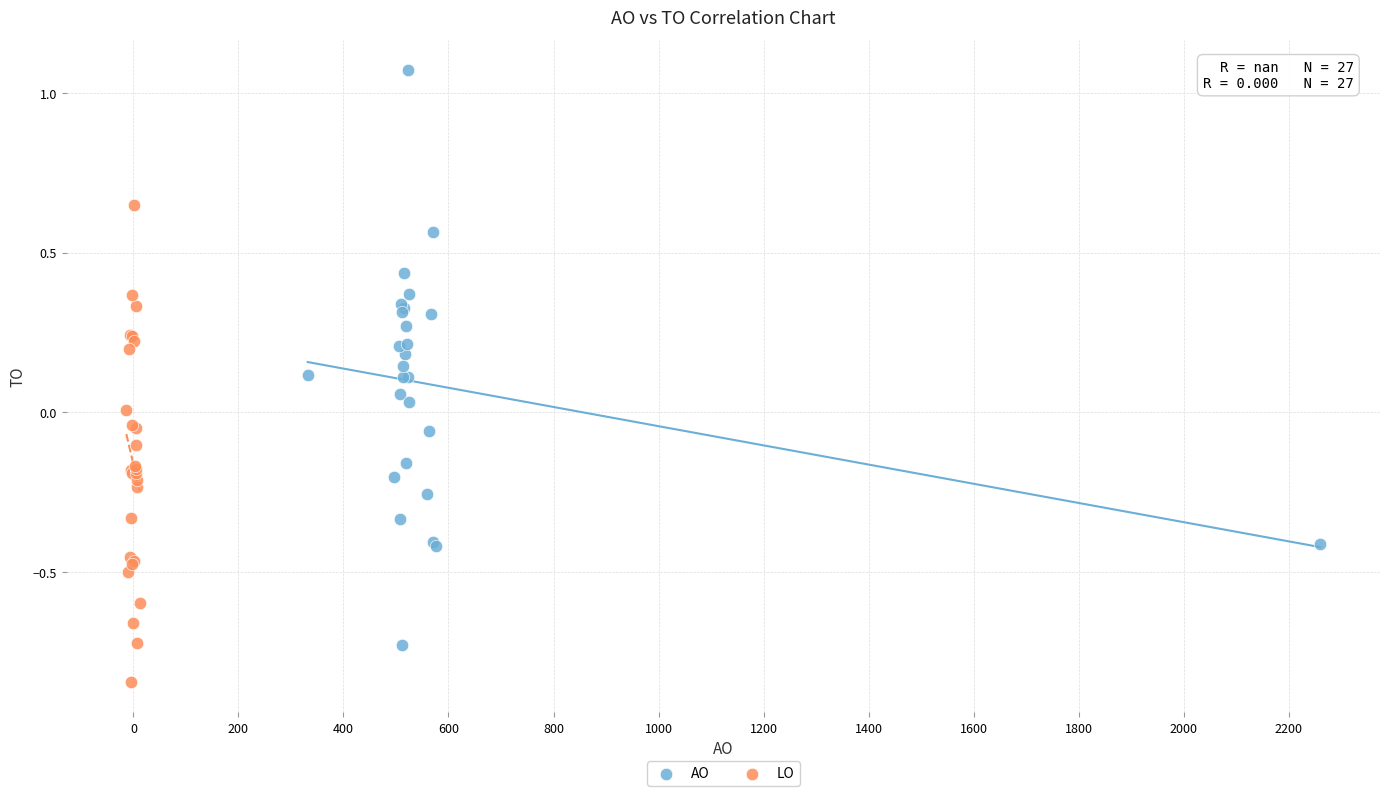

Which series contains the highest Y value?

AO